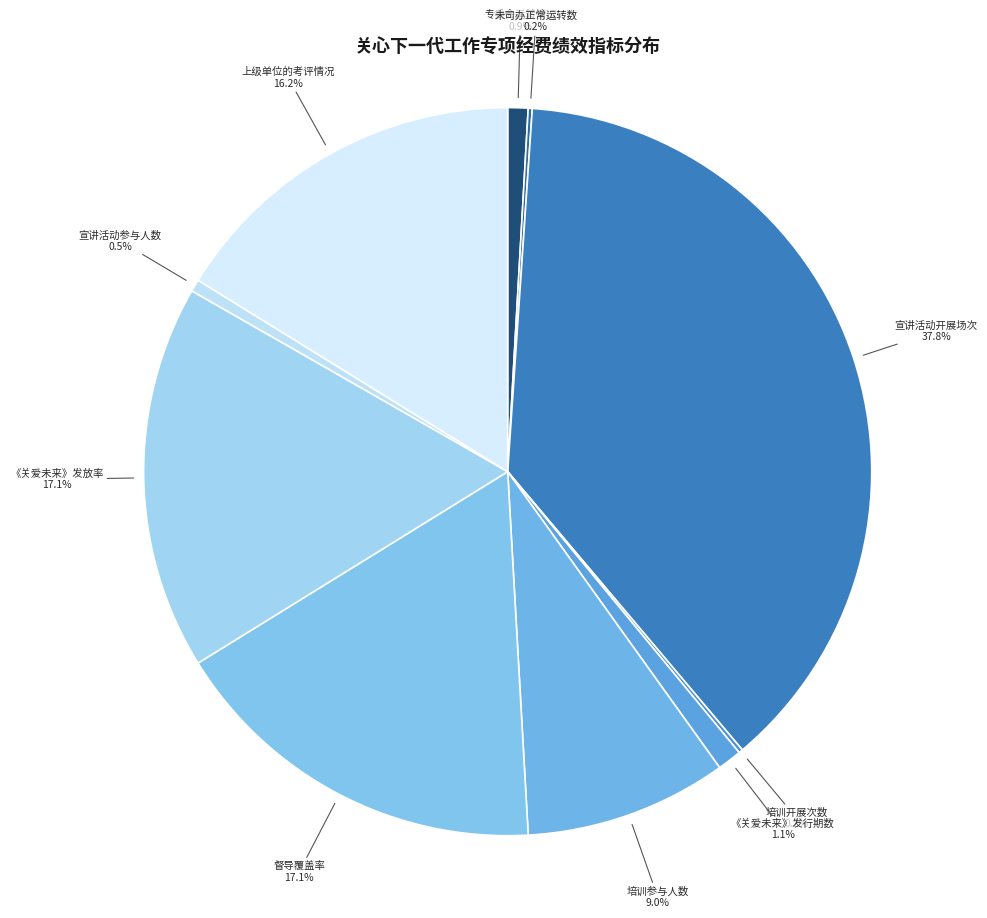

To the nearest percent, what percentage of the pie is 督导覆盖率?

17%